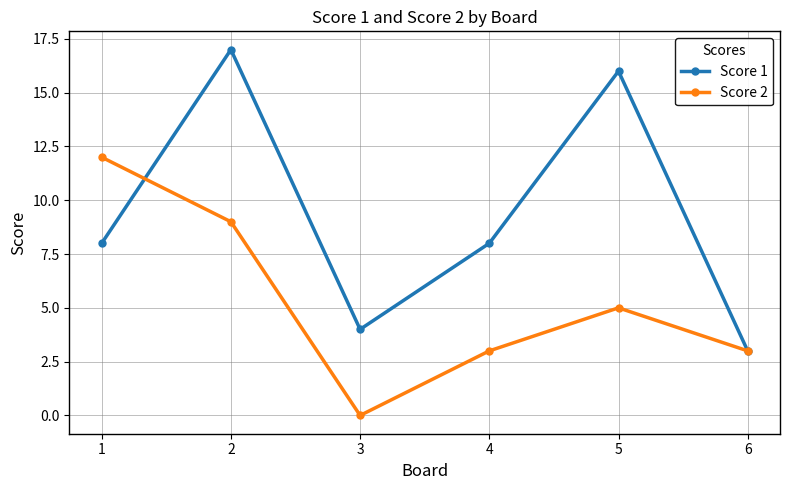

What is the difference between the maximum and minimum values in the Score 1 series?

14